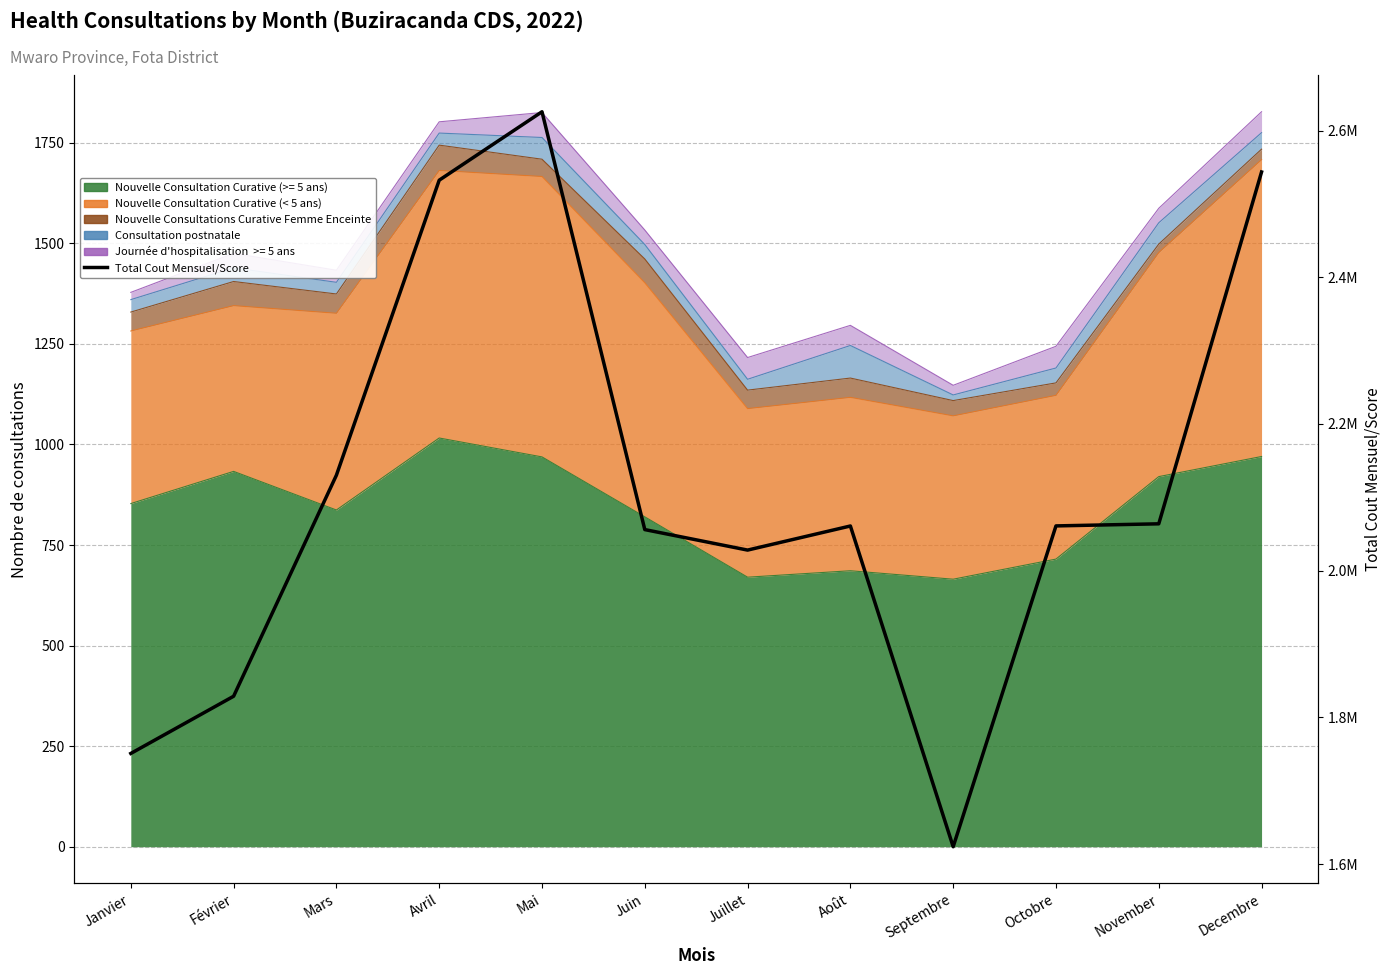

Does the chart display data point markers on the line(s)?

No